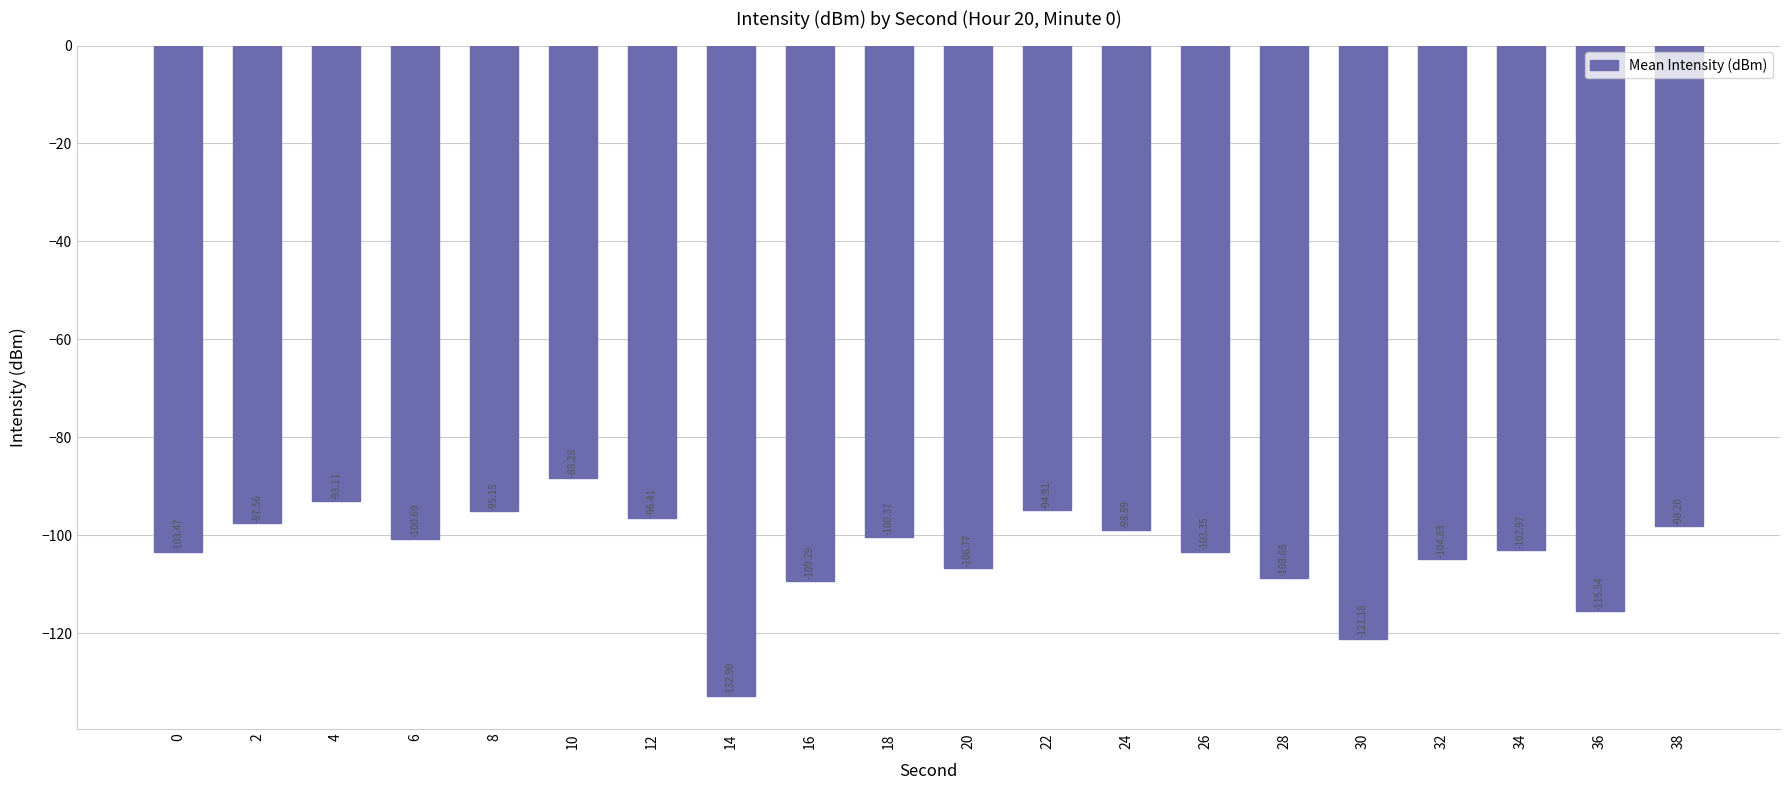

What is the maximum value shown in the chart?

-88.3